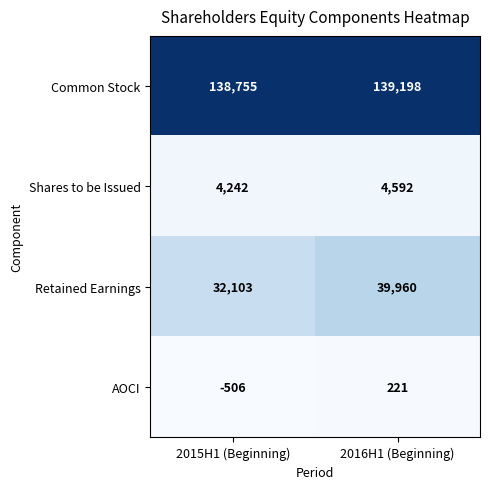

What is the sum of the Shares to be Issued values at 2016H1 (Beginning) and 2015H1 (Beginning)?

8834